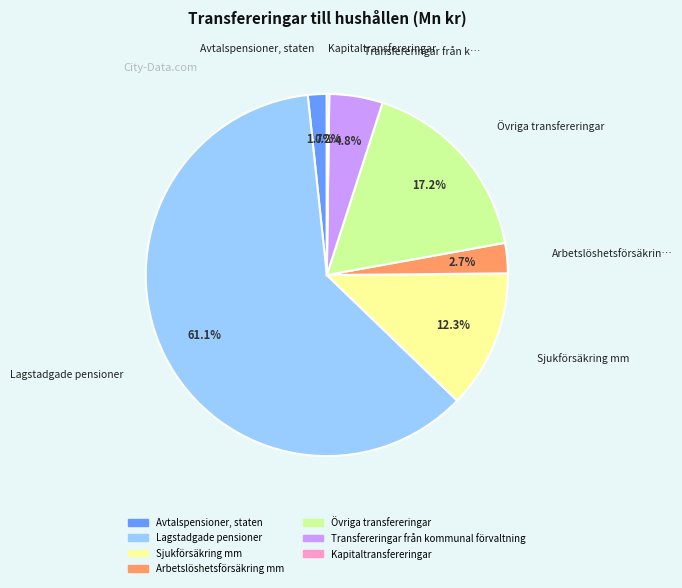

What is the largest slice in the pie chart?

Lagstadgade pensioner